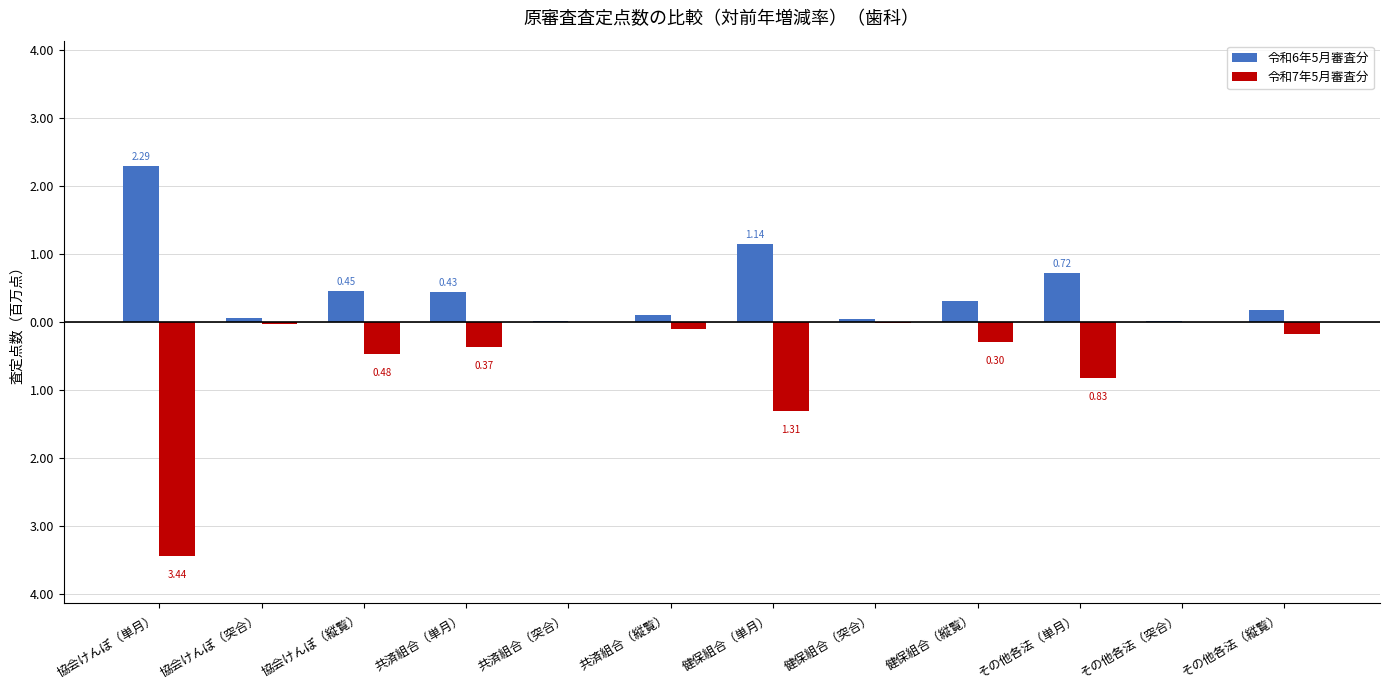

Rank the series by their average value, from lowest to highest.

令和7年5月審査分, 令和6年5月審査分